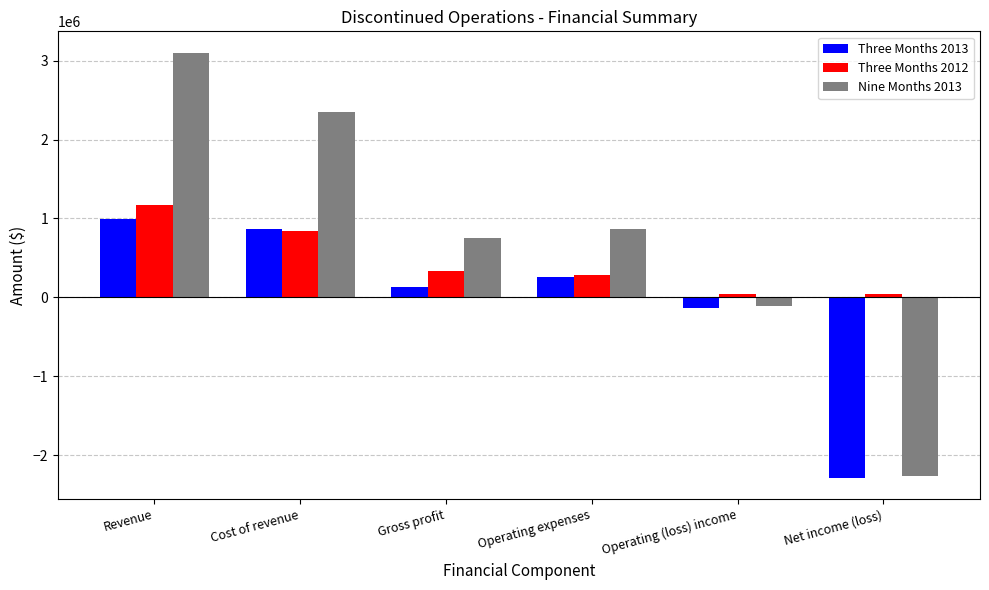

What are all the series names shown in the legend?

Three Months 2013, Three Months 2012, Nine Months 2013